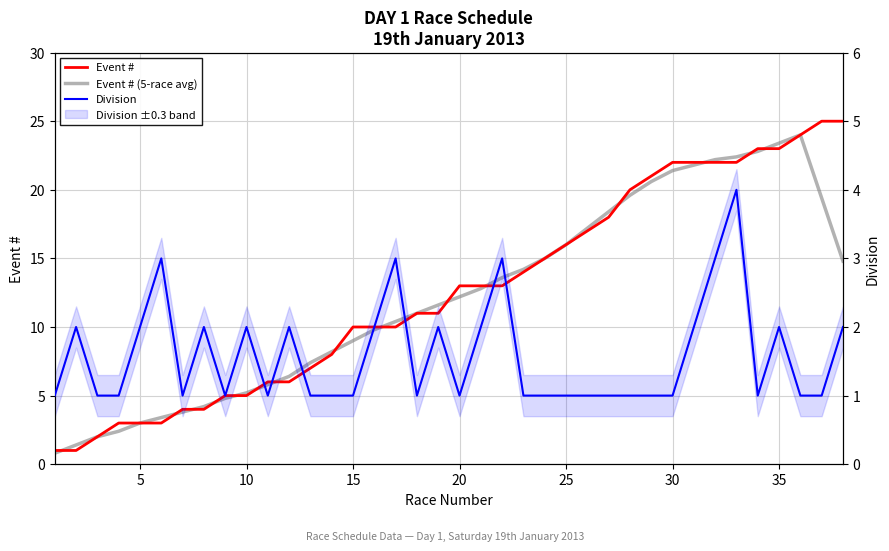

Which series has the largest range (max minus min)?

Event #